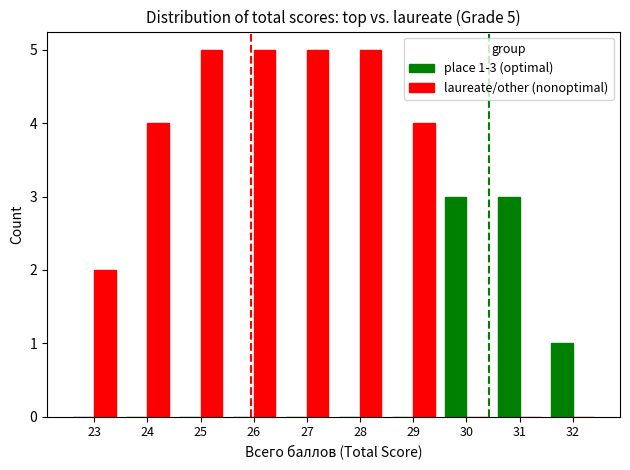

Reading right to left, list all the values displayed in this chart.

place 1-3 (optimal): 32=1	31=3	30=3	29=0	28=0	27=0	26=0	25=0	24=0	23=0
laureate/other (nonoptimal): 32=0	31=0	30=0	29=4	28=5	27=5	26=5	25=5	24=4	23=2